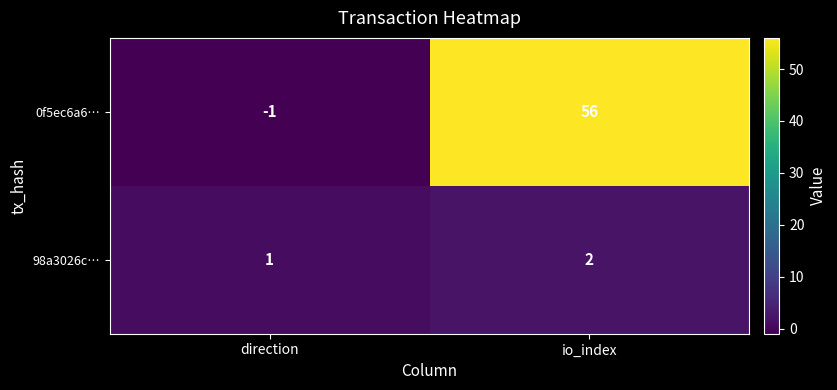

Rank the series at direction from highest to lowest value.

98a3026c…, 0f5ec6a6…